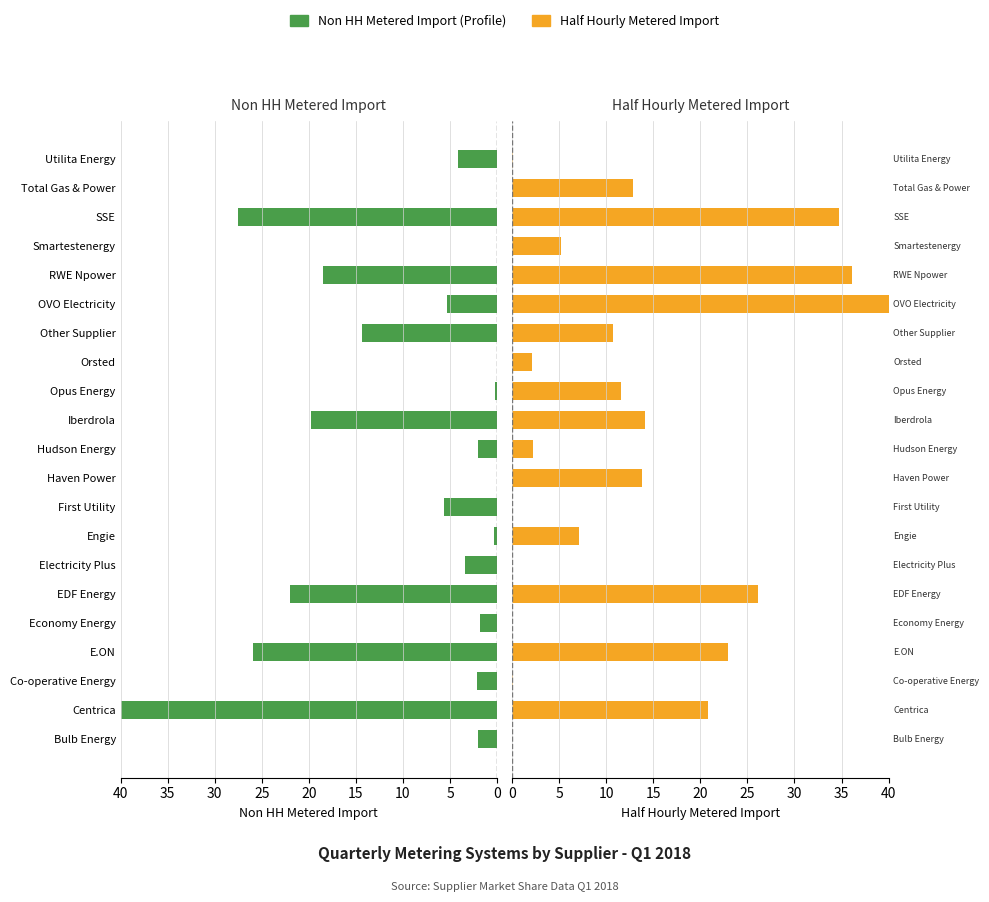

What is the sum of the Half Hourly Metered Import values at Opus Energy and Haven Power?

25.3